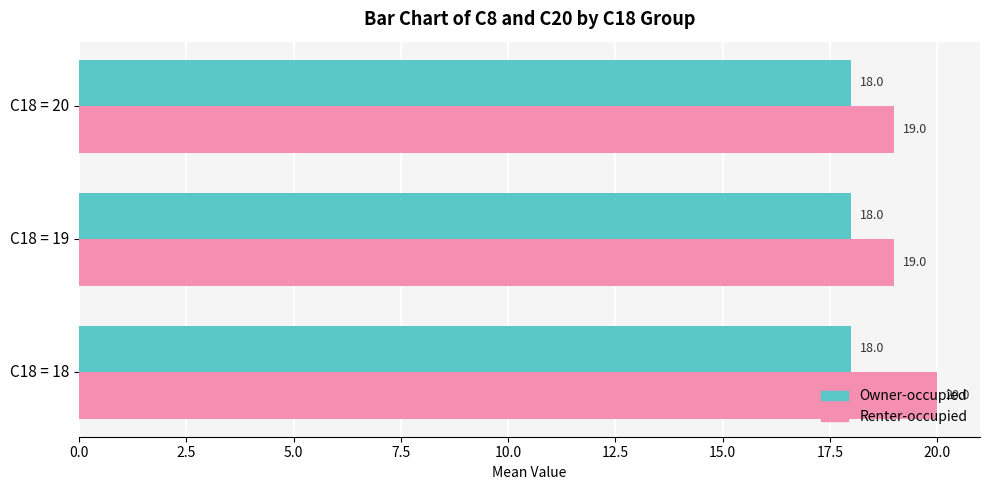

What are all the series names shown in the legend?

Owner-occupied, Renter-occupied